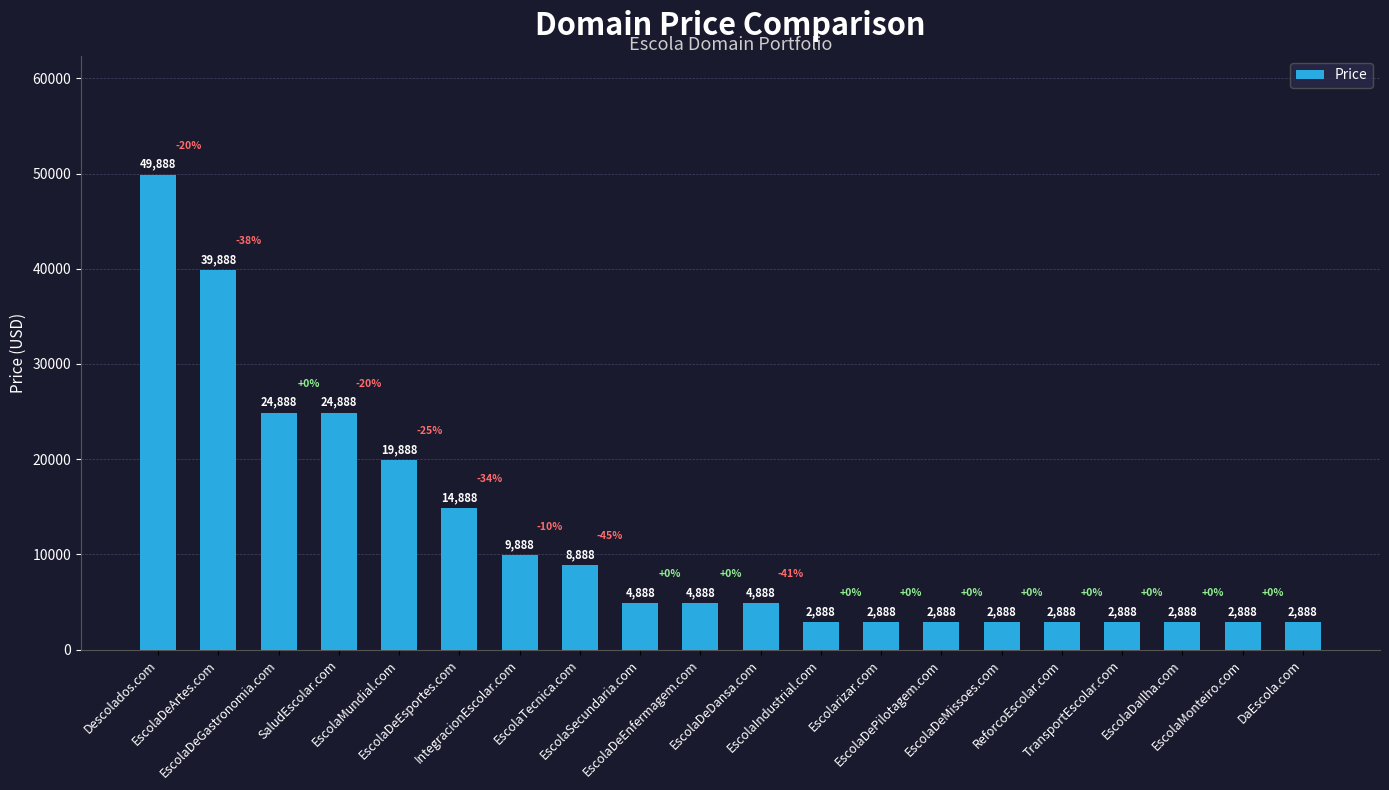

How many categories are shown in the chart?

20